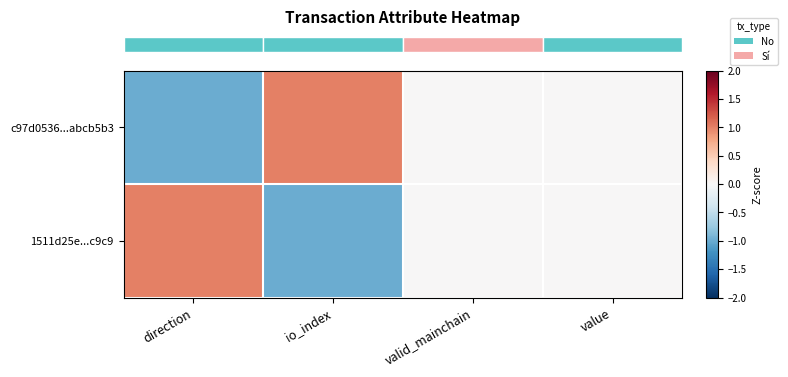

How many categories are shown in the chart?

4